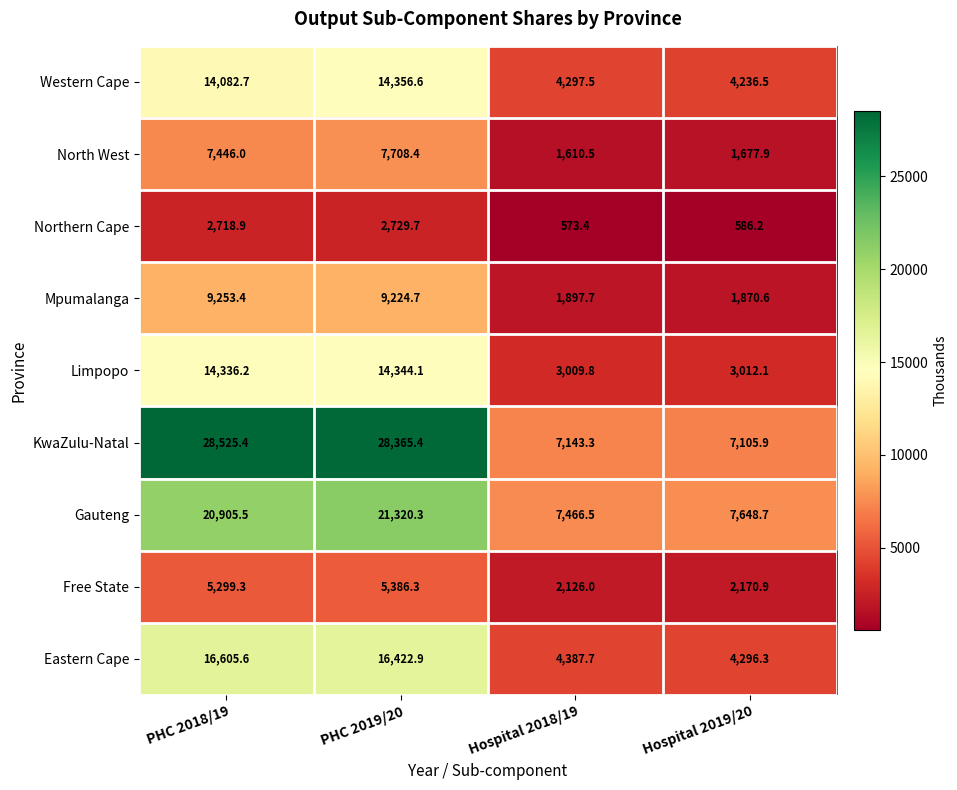

Which series has the largest range (max minus min)?

KwaZulu-Natal